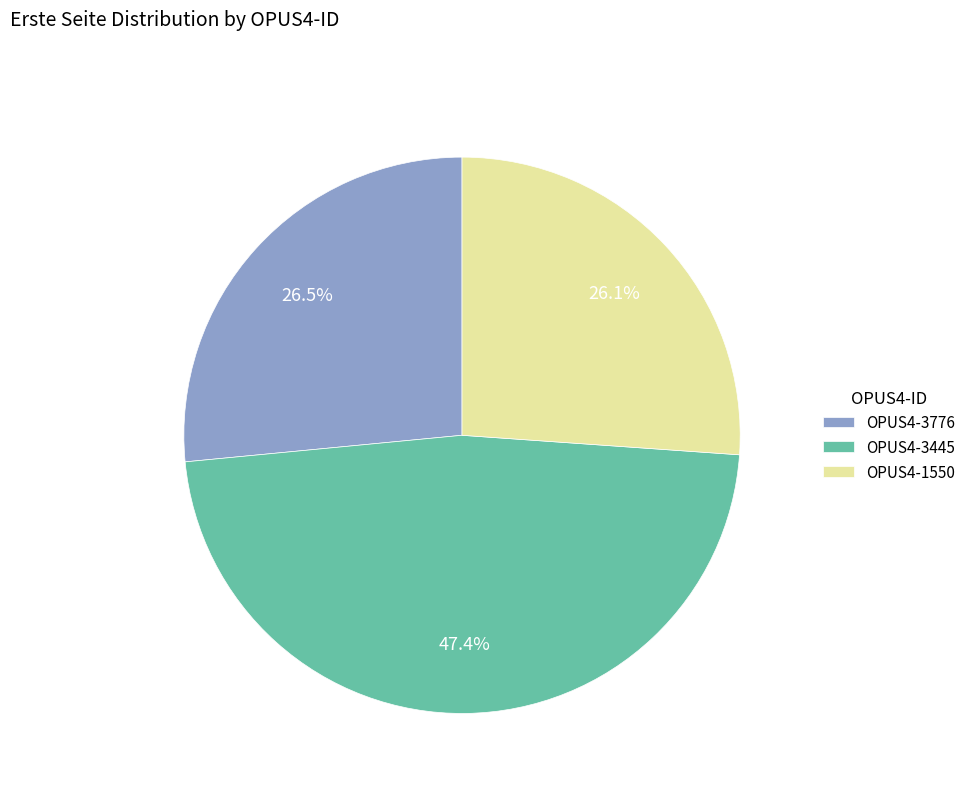

What percentage do OPUS4-3776 and OPUS4-1550 together represent?

52.6%